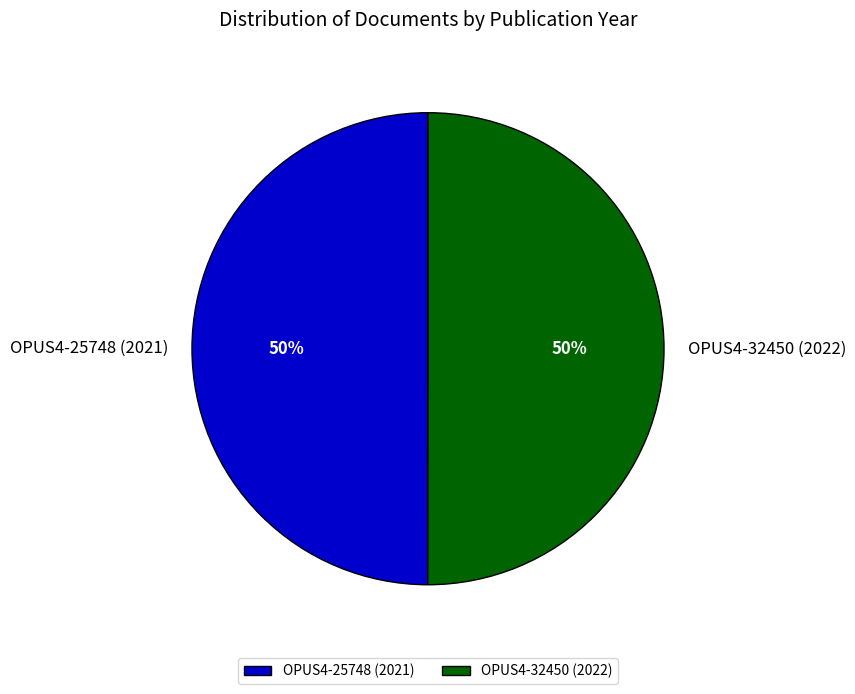

To the nearest percent, what is the average slice percentage?

50%